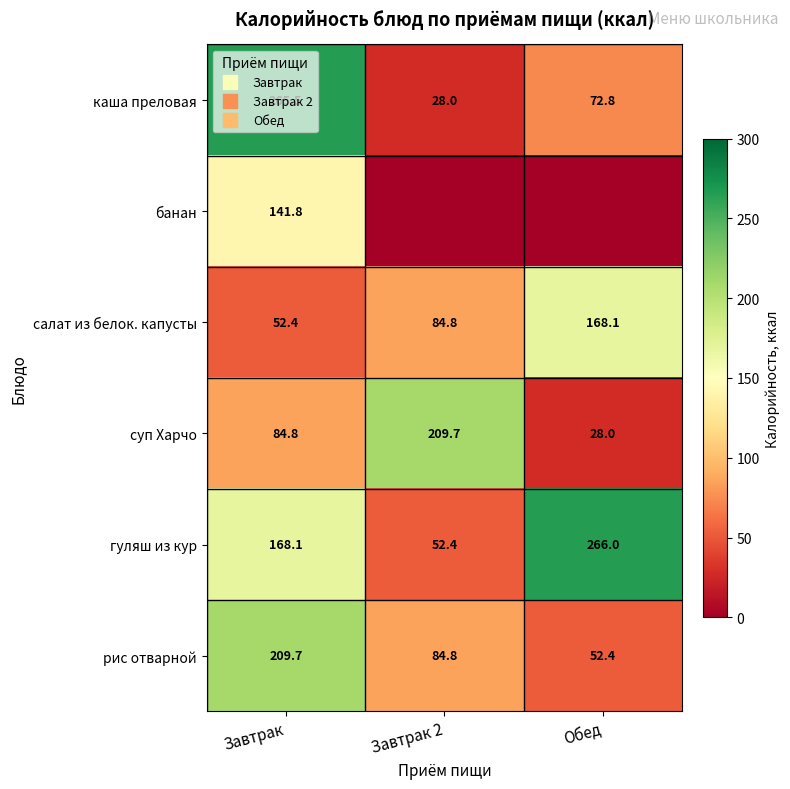

What is the total value across all series at Завтрак?

922.2